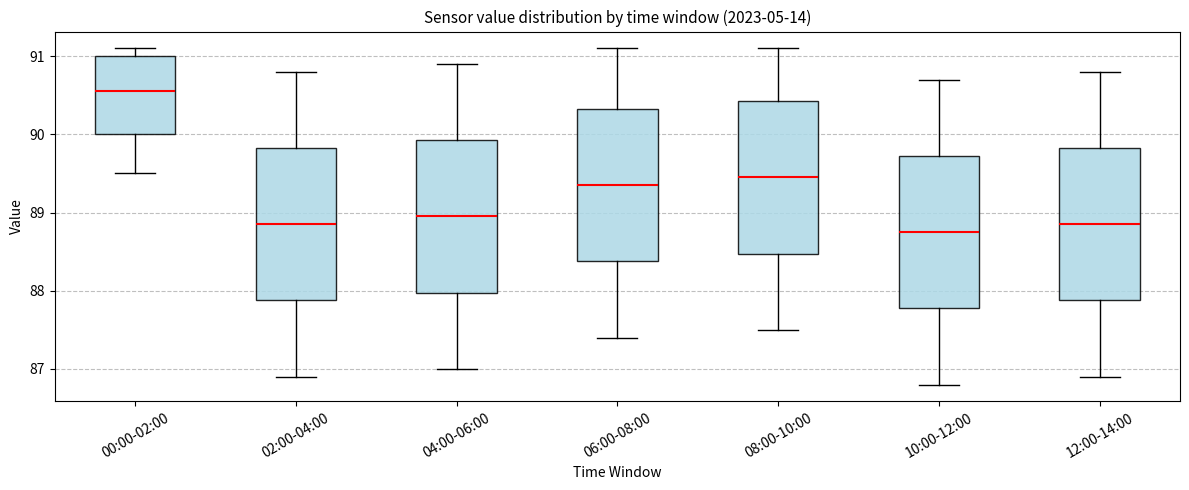

Reading left to right, read every box against the y-axis: the position of its median line, the range the box covers, and the ends of its whiskers. The values are not printed on the chart, so give them approximately, as read against the axis.

00:00-02:00: median 90.6, box 90.0 to 91.0, whiskers 89.5 to 91.1
02:00-04:00: median 88.9, box 87.9 to 89.8, whiskers 86.9 to 90.8
04:00-06:00: median 89.0, box 88.0 to 89.9, whiskers 87.0 to 90.9
06:00-08:00: median 89.4, box 88.4 to 90.3, whiskers 87.4 to 91.1
08:00-10:00: median 89.5, box 88.5 to 90.4, whiskers 87.5 to 91.1
10:00-12:00: median 88.8, box 87.8 to 89.7, whiskers 86.8 to 90.7
12:00-14:00: median 88.9, box 87.9 to 89.8, whiskers 86.9 to 90.8